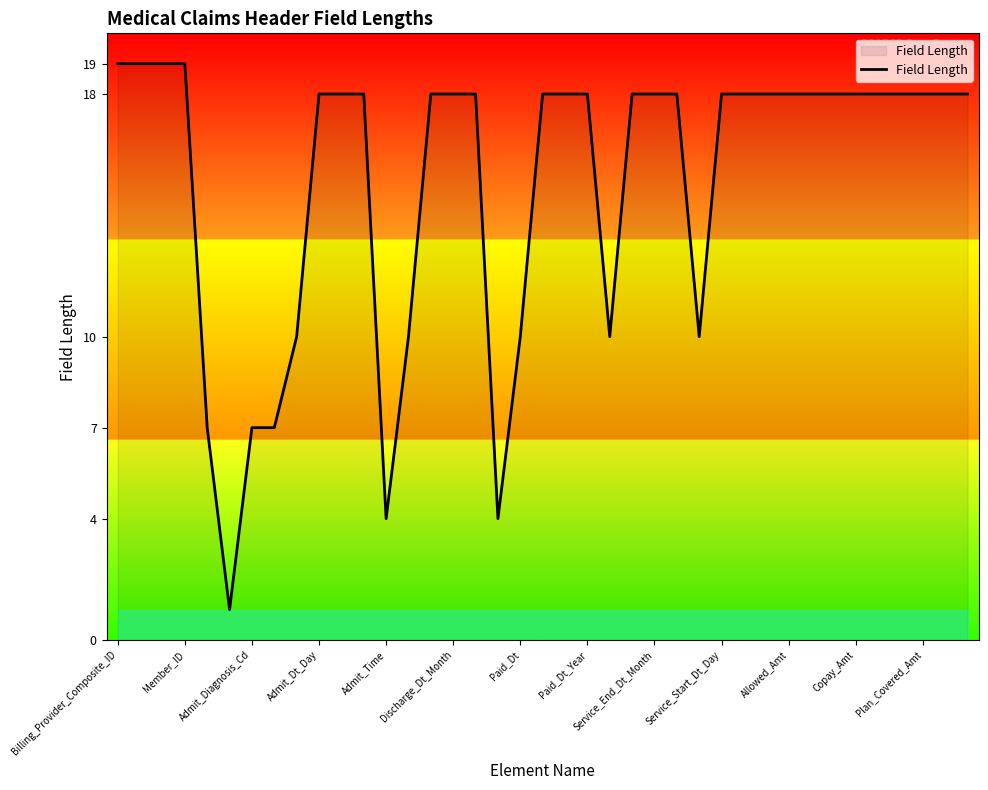

What is the difference between the maximum and minimum values?

18